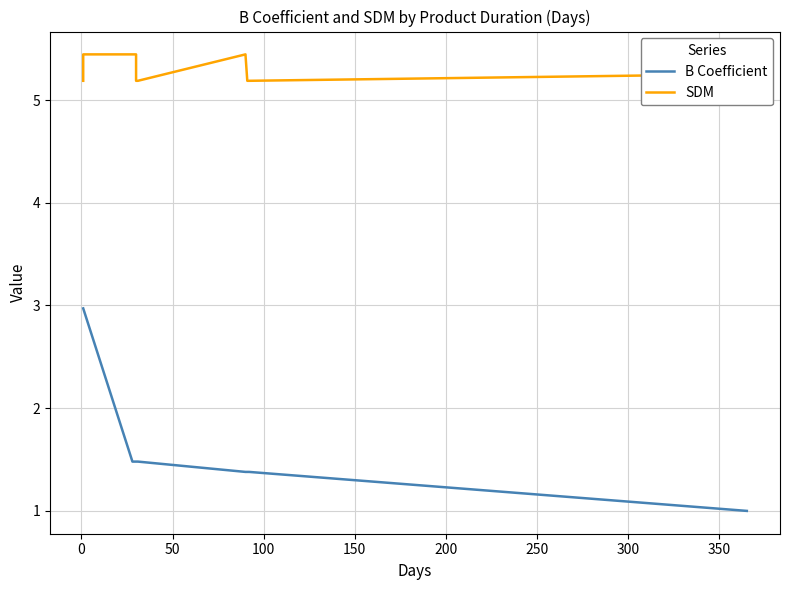

What is the sum of the B Coefficient values at 0 and 100?

4.5